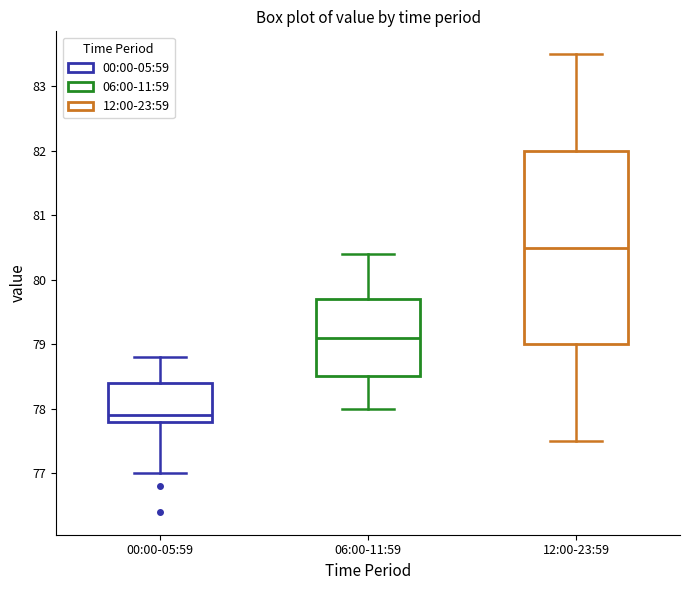

Reading left to right, read every box against the y-axis: the position of its median line, the range the box covers, and the ends of its whiskers. The values are not printed on the chart, so give them approximately, as read against the axis.

00:00-05:59: median 77.9, box 77.8 to 78.4, whiskers 77.0 to 78.8
06:00-11:59: median 79.1, box 78.5 to 79.7, whiskers 78.0 to 80.4
12:00-23:59: median 80.5, box 79.0 to 82.0, whiskers 77.5 to 83.5